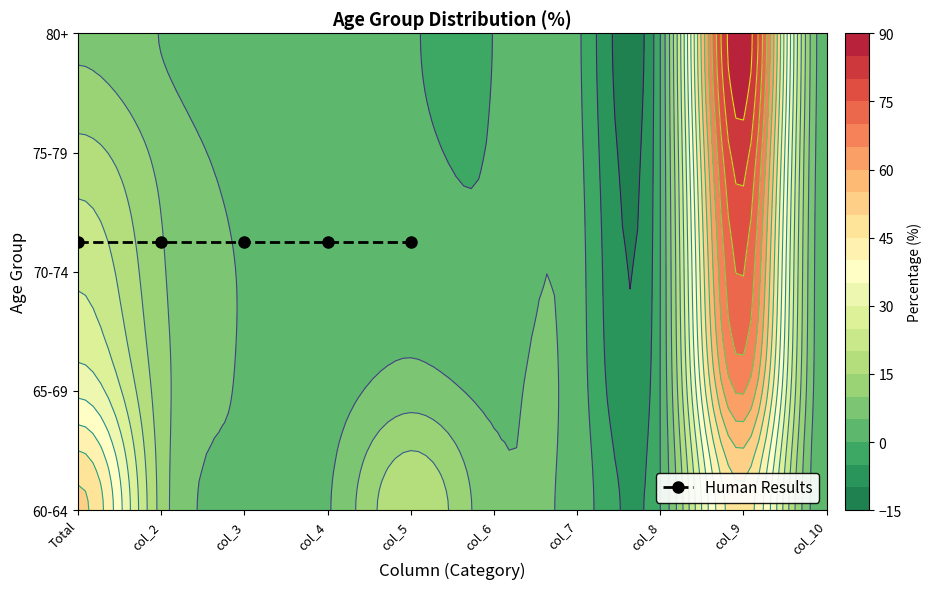

True or false: 80+ has a value of 4.8 at col_2.

True